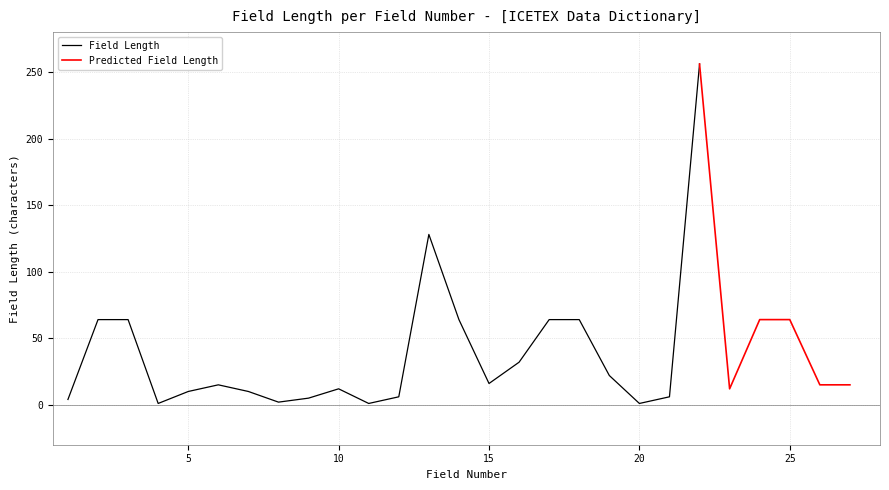

What is the difference between the maximum and minimum values in the Field Number series?

26